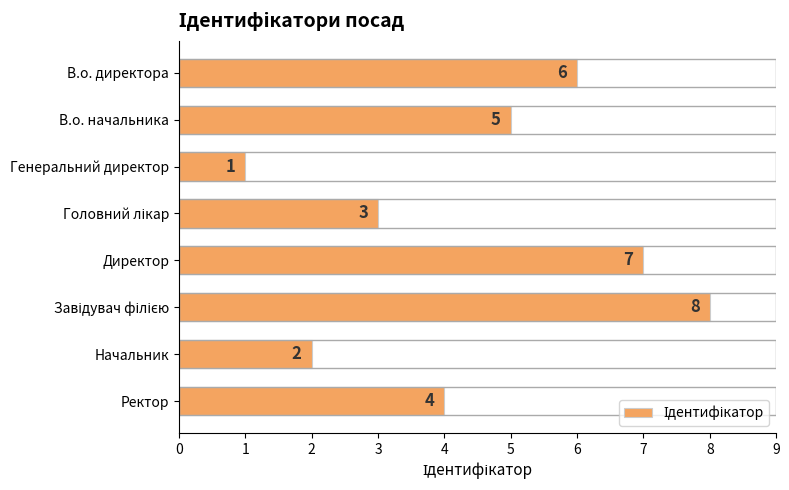

Is it true that the value at Директор is 10?

False